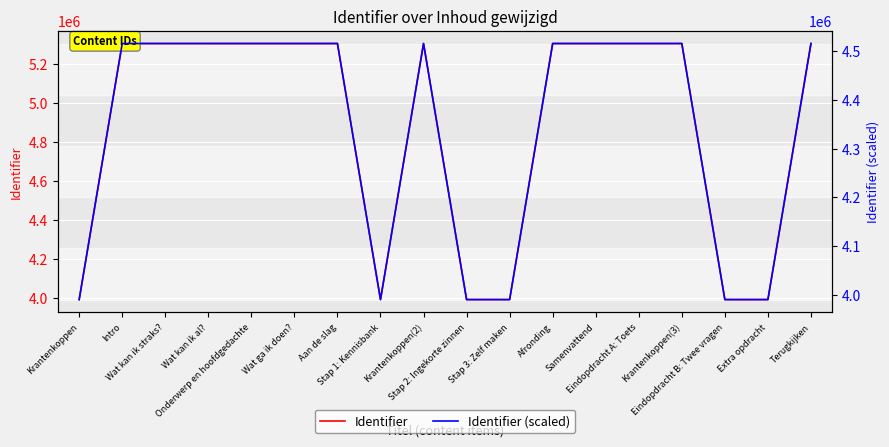

List the labels in order of Identifier value, smallest first.

Krantenkoppen, Stap 1: Kennisbank, Stap 2: Ingekorte zinnen, Stap 3: Zelf maken, Eindopdracht B: Twee vragen, Extra opdracht, Intro, Wat kan ik straks?, Wat kan ik al?, Onderwerp en hoofdgedachte, Wat ga ik doen?, Aan de slag, Krantenkoppen(2), Afronding, Samenvattend, Eindopdracht A: Toets, Krantenkoppen(3), Terugkijken